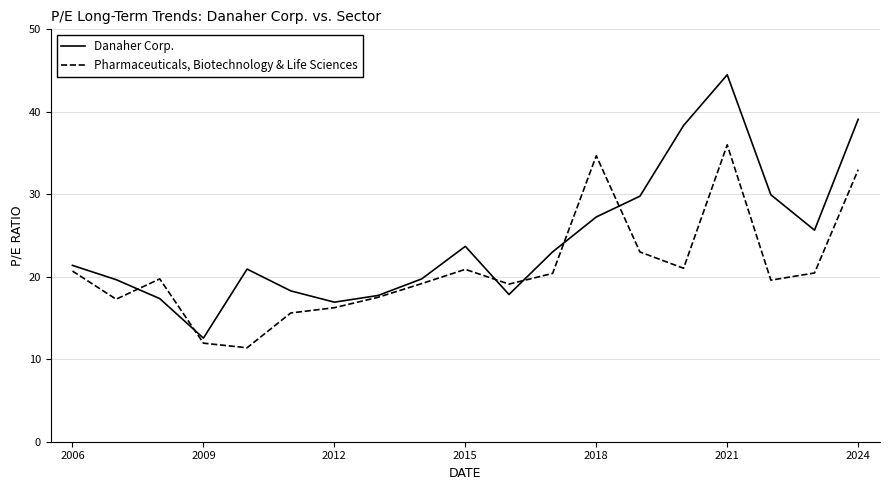

What is the maximum value shown in the chart?

44.5